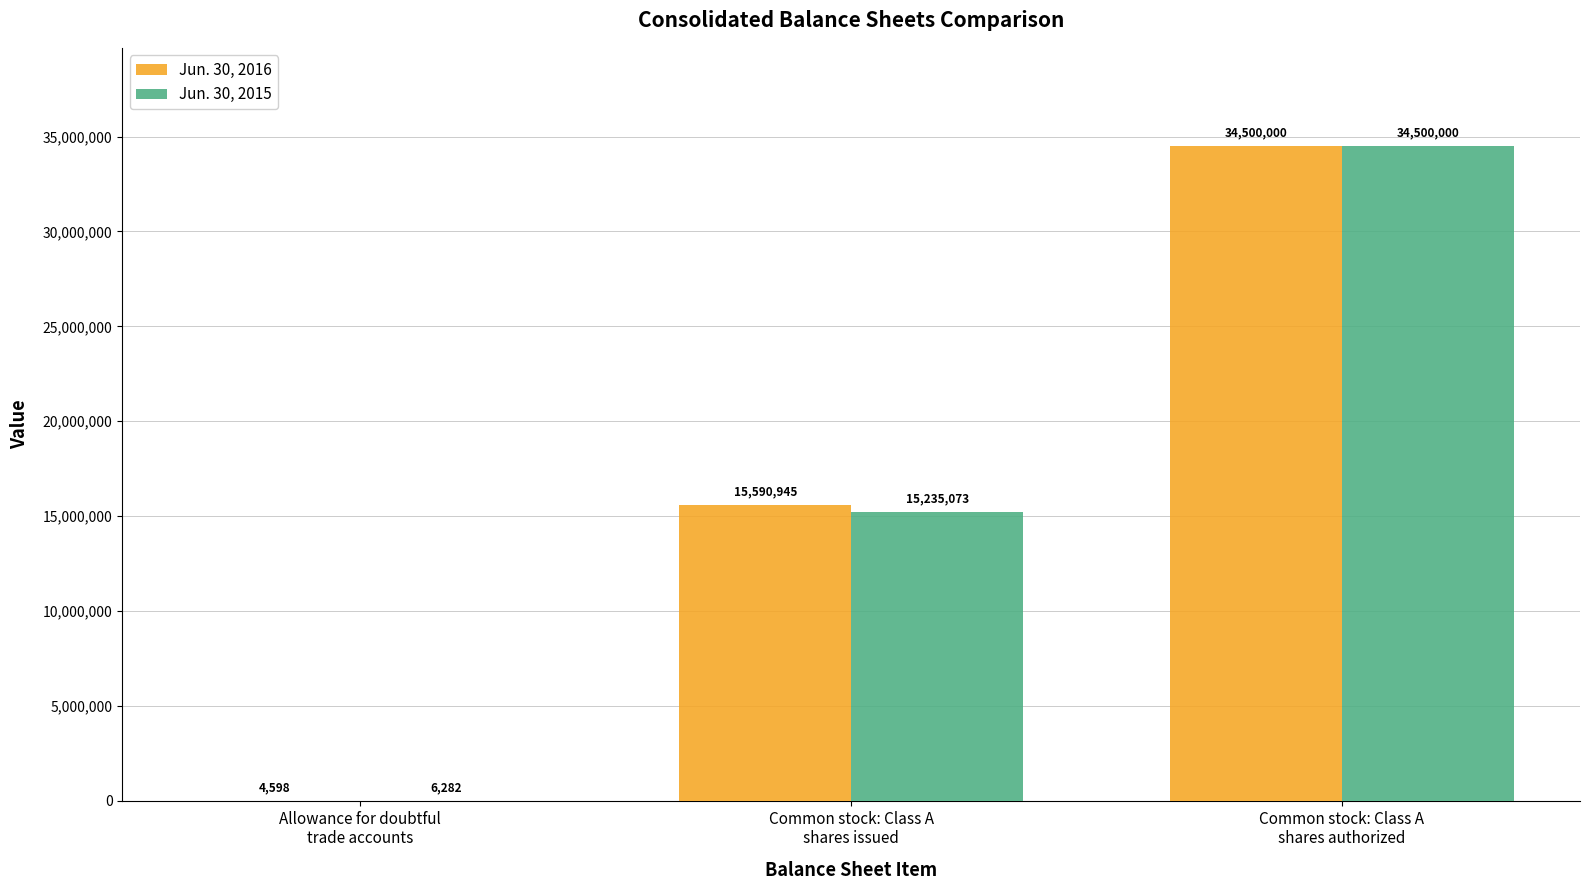

Reading right to left, extract all data points from this chart.

Jun. 30, 2016: 34500000	15590945	4598
Jun. 30, 2015: 34500000	15235073	6282